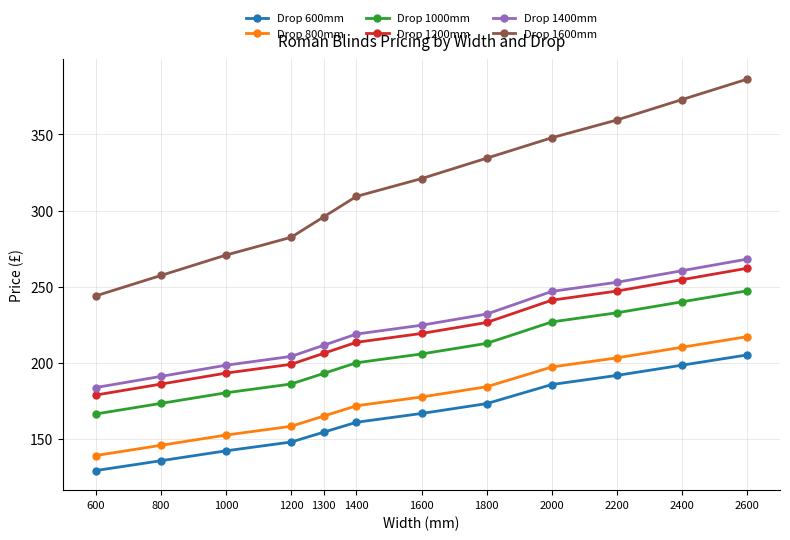

Is it true that Drop 1600mm equals 492.2 at 1200?

False